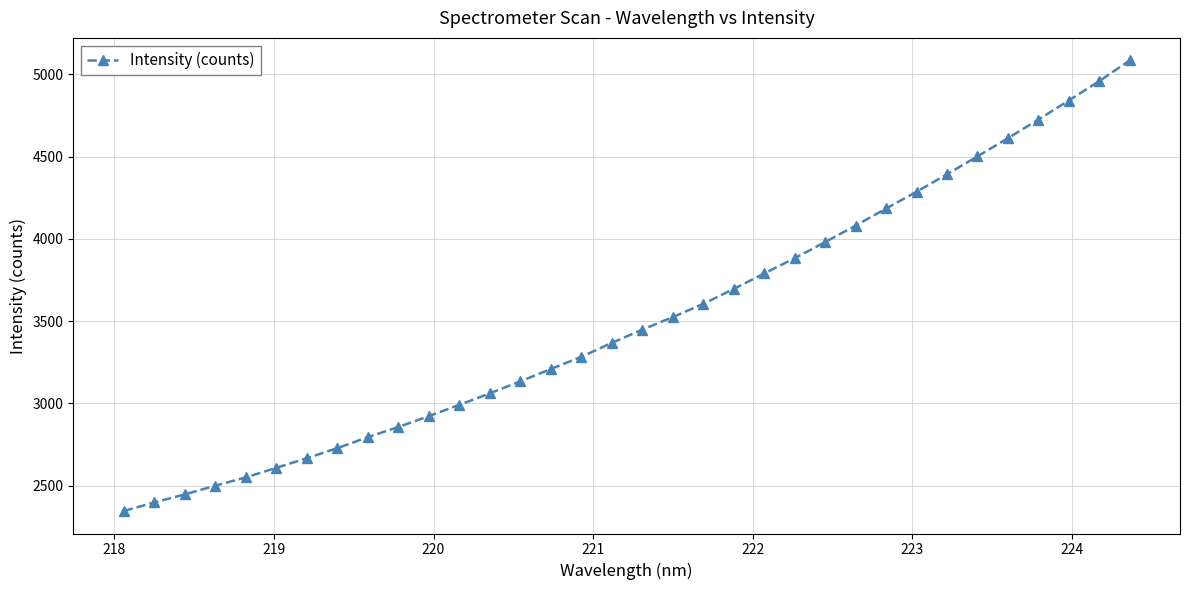

Is this an area chart (filled region under the line)?

No